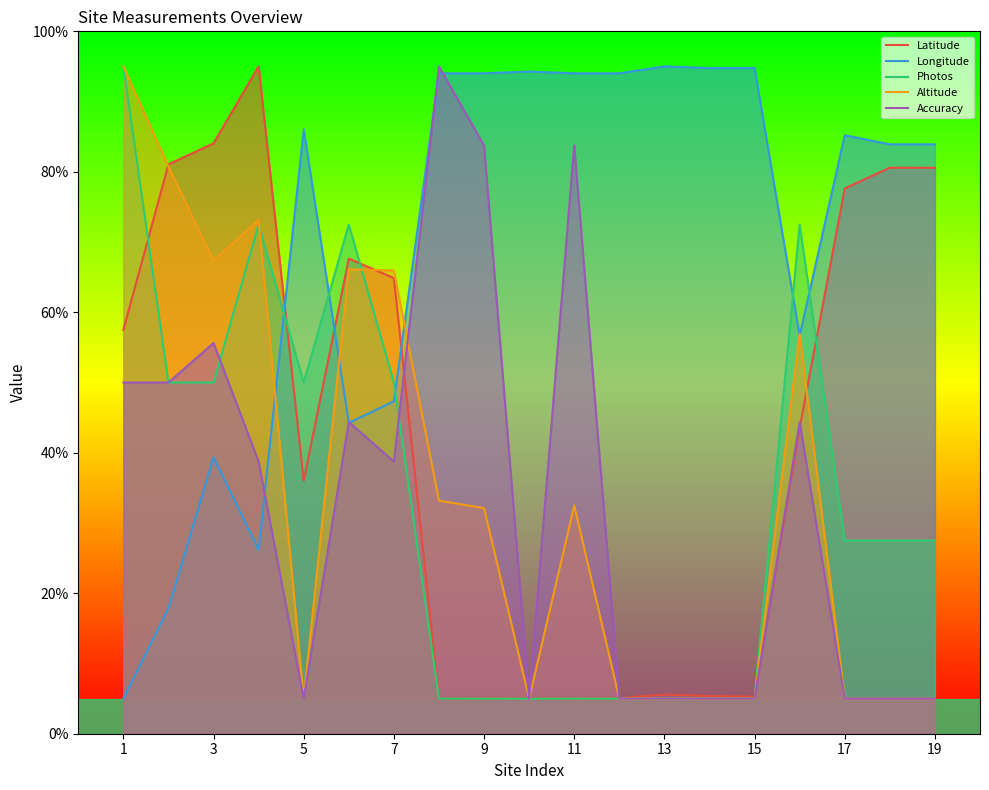

Is it true that Latitude equals 5.3 at 15?

True